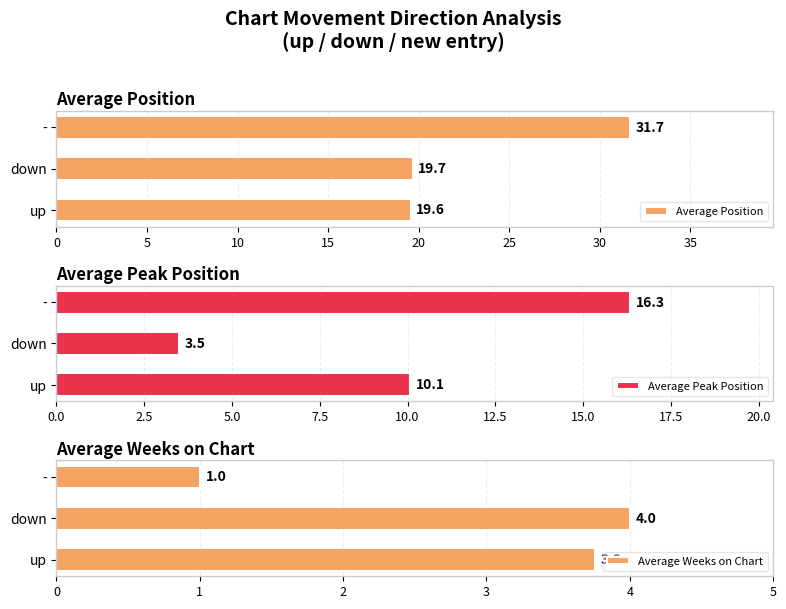

At which label is Average Position closest to 25?

down